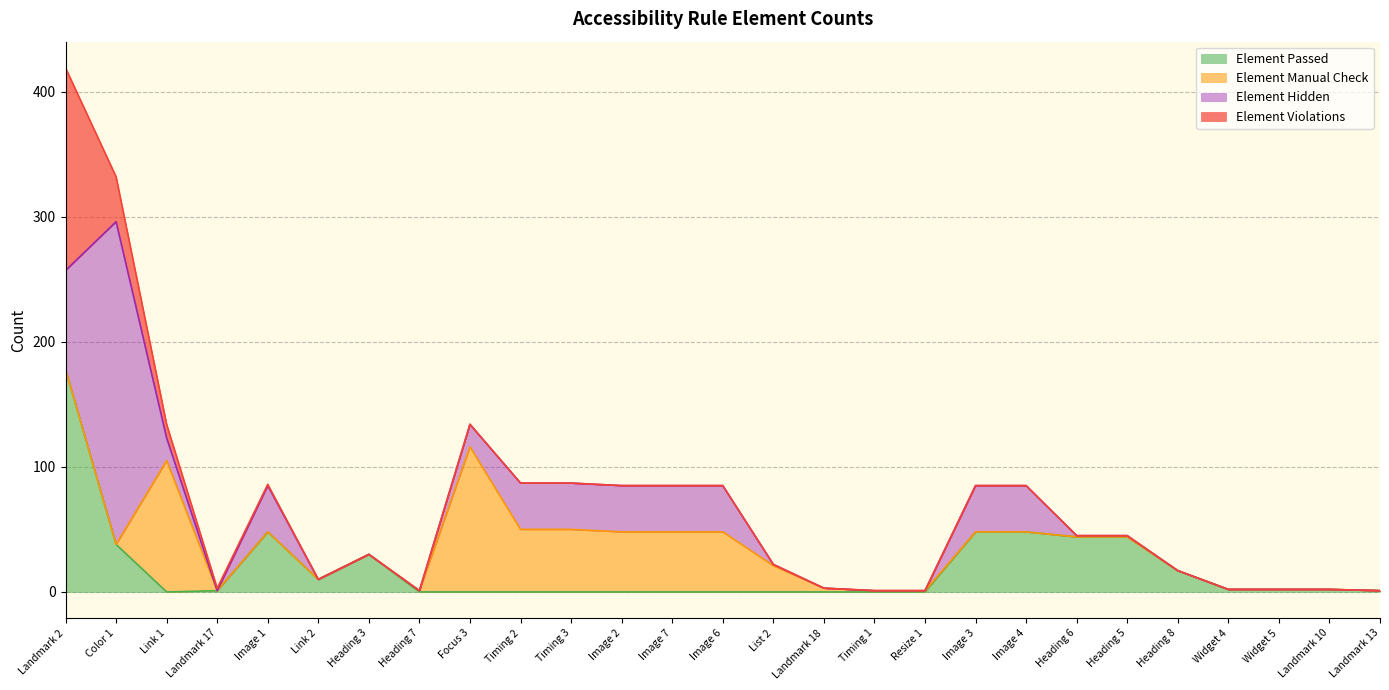

Which series has the largest range (max minus min)?

Element Hidden